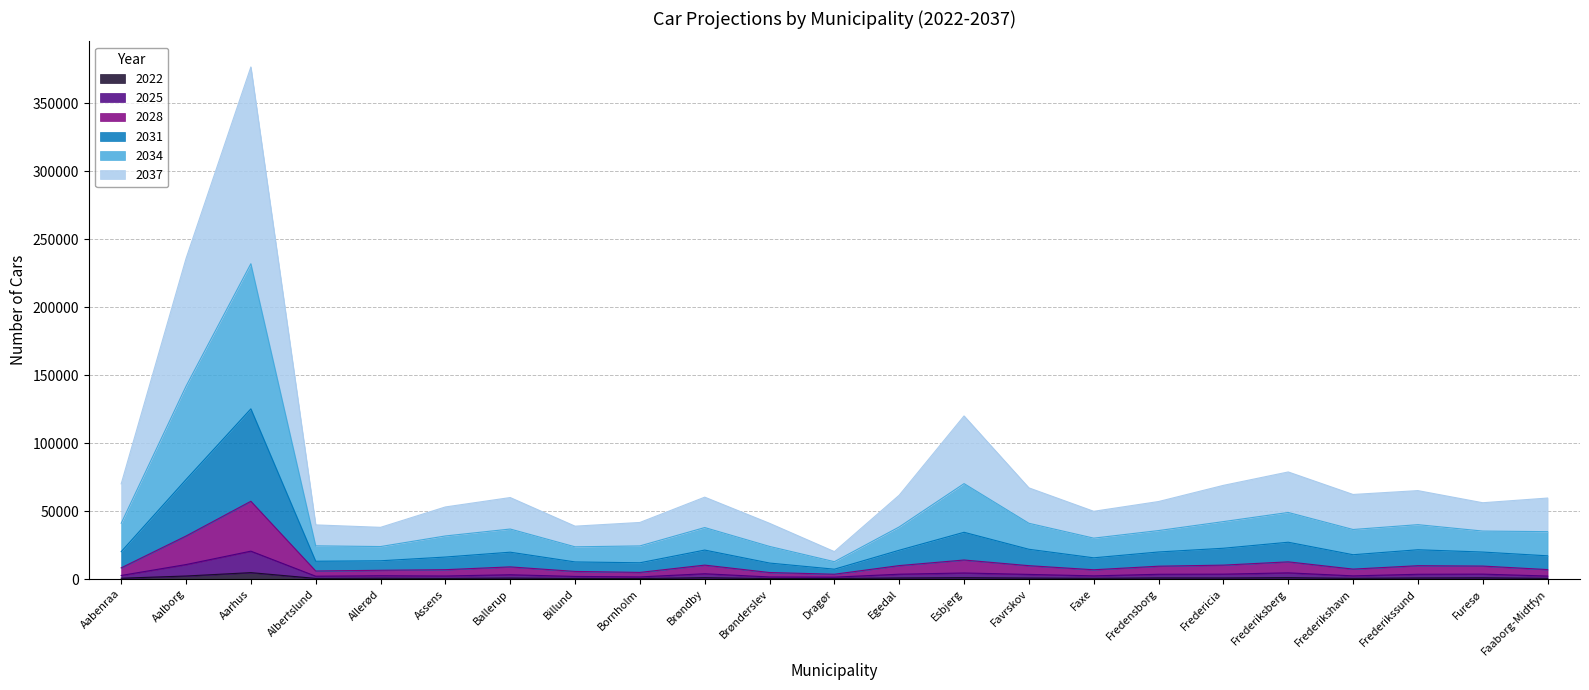

At which category is the sum across all series the highest?

Aarhus